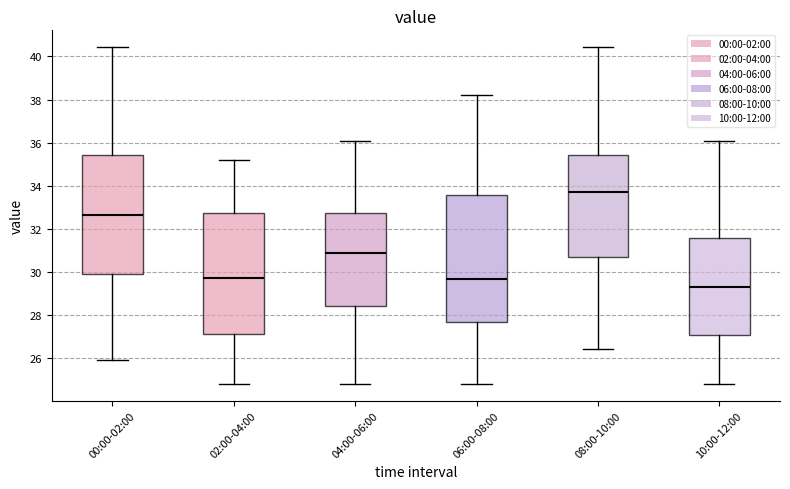

Reading left to right, transcribe this box plot: for each box, give where its median line is, the range the box spans, and where its two whiskers end, as read against the y-axis. The values are not printed on the chart, so give them approximately, as read against the axis.

00:00-02:00: median 32.6, box 29.8 to 35.4, whiskers 26.0 to 40.4
02:00-04:00: median 29.8, box 27.2 to 32.8, whiskers 24.8 to 35.2
04:00-06:00: median 30.8, box 28.4 to 32.8, whiskers 24.8 to 36.0
06:00-08:00: median 29.6, box 27.6 to 33.6, whiskers 24.8 to 38.2
08:00-10:00: median 33.6, box 30.8 to 35.4, whiskers 26.4 to 40.4
10:00-12:00: median 29.4, box 27.0 to 31.6, whiskers 24.8 to 36.0